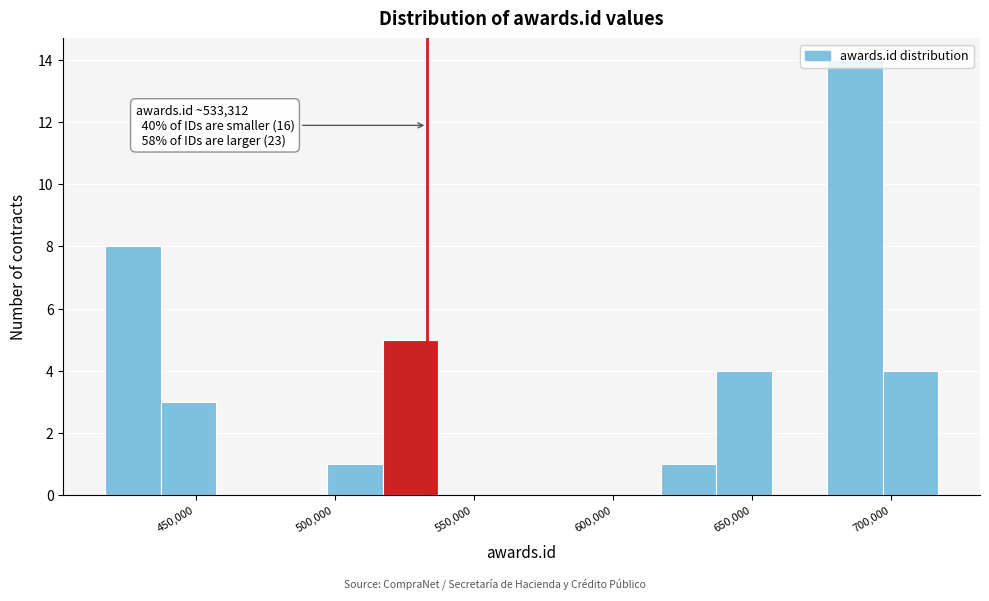

Around what value on the x-axis is the tallest bar? Give the approximate position of its centre, as read against the axis.

685000